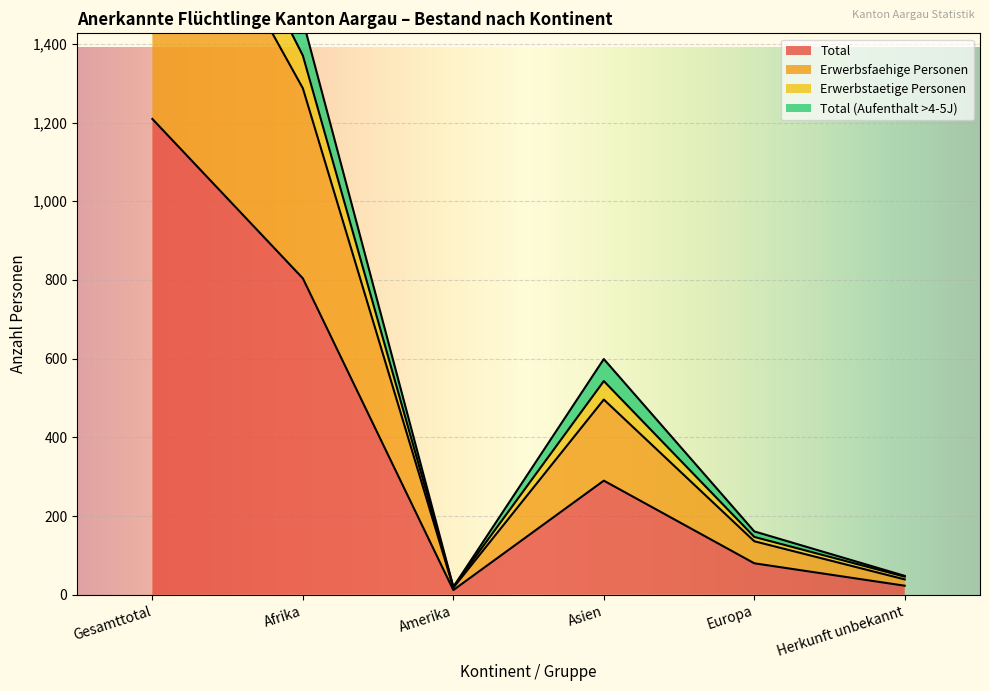

At which label does Total (Aufenthalt >4-5J) reach its minimum?

Amerika